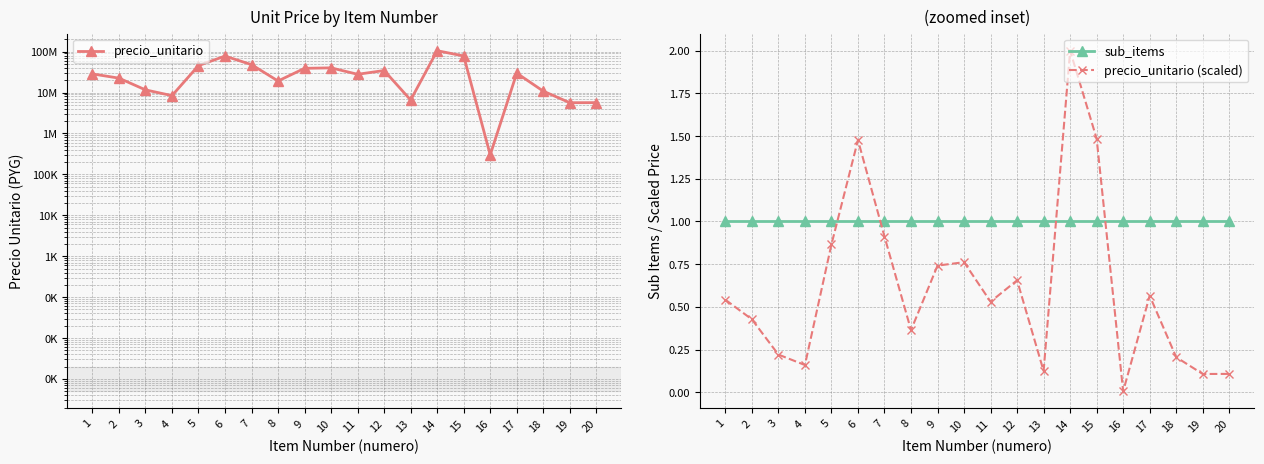

Which series has the widest spread of values?

precio_unitario